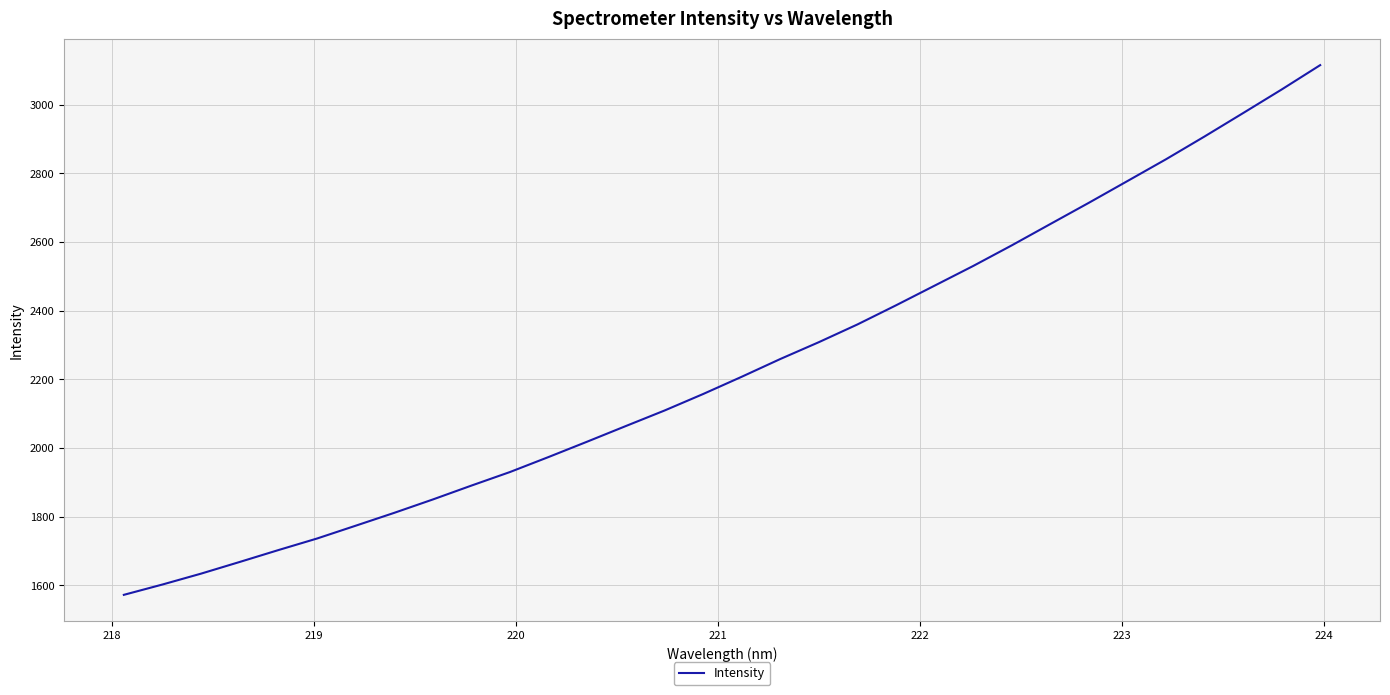

What is the difference between the maximum and minimum values?

1543.2